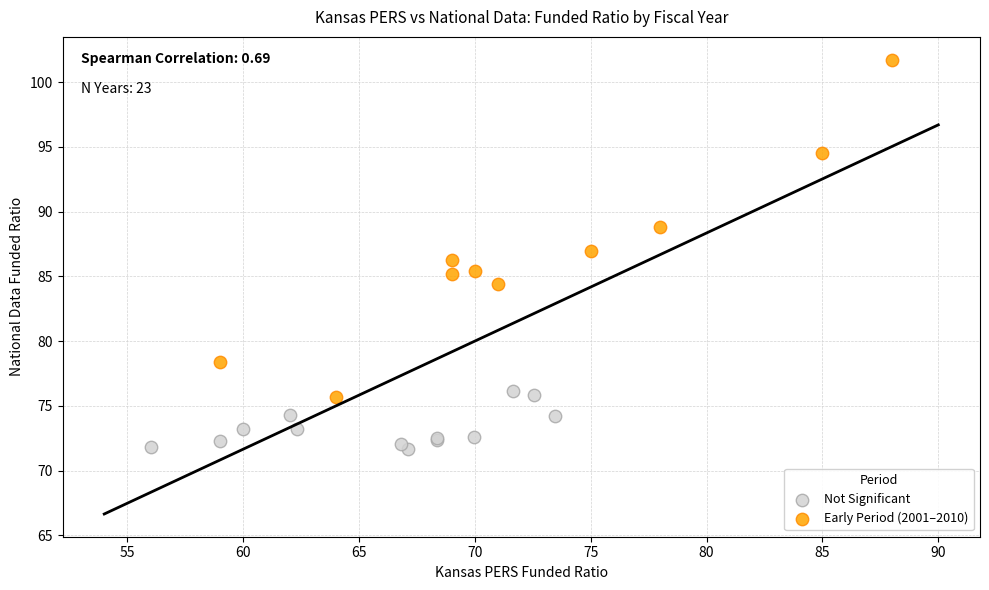

Which series contains the lowest Y value?

Not Significant